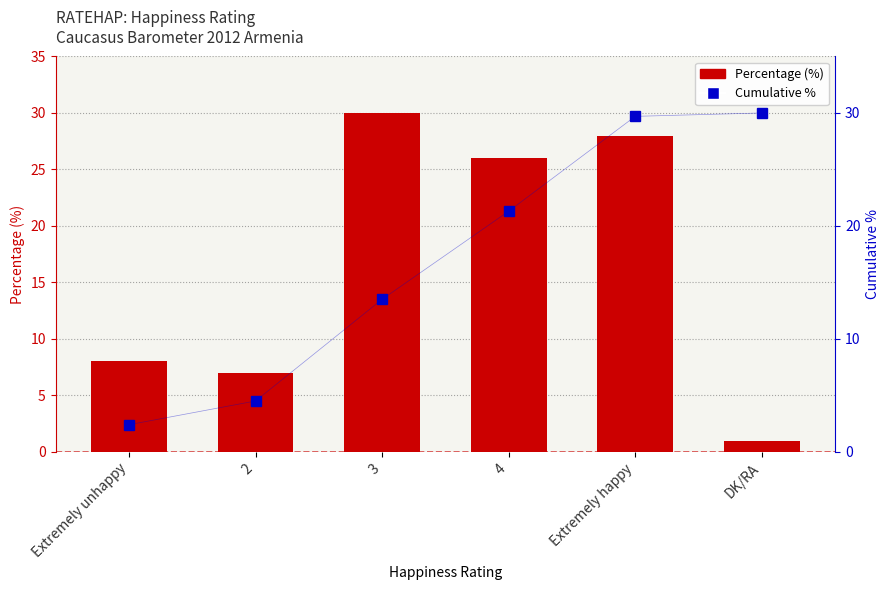

List the series in order of their overall mean, highest first.

Cumulative %, Percentage (%)